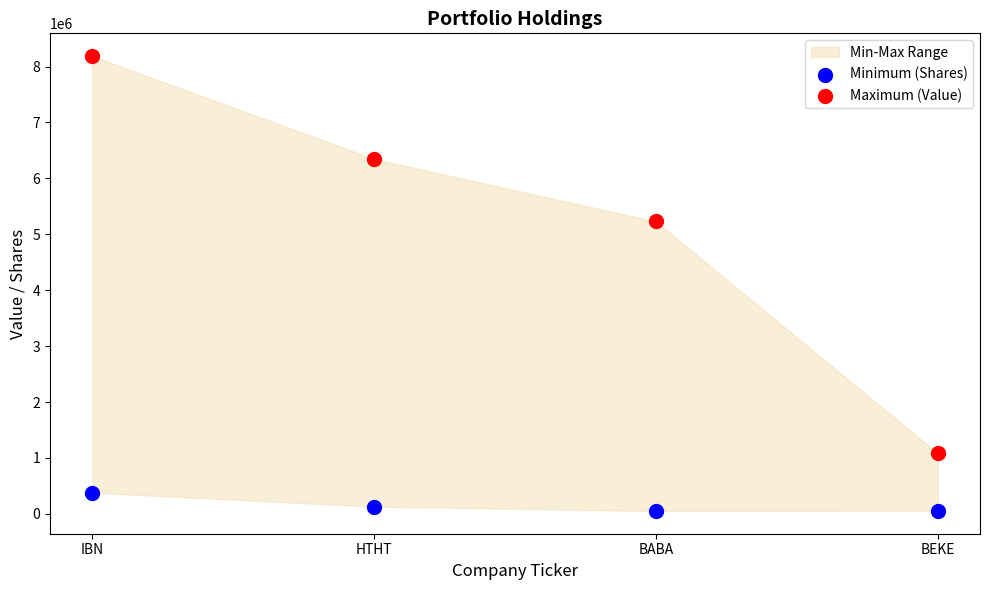

Across all data points, what is the average Y value?

2683466